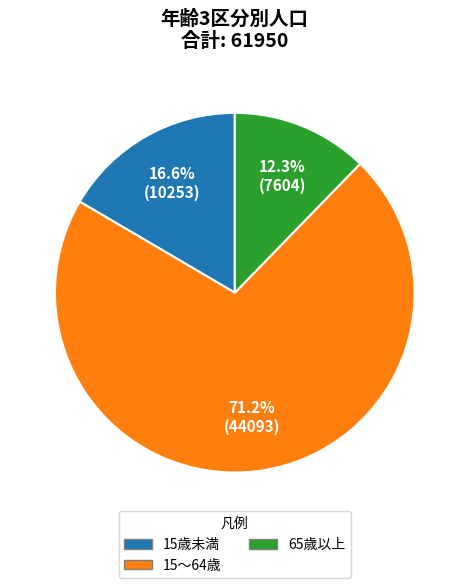

How many segments does this pie chart have?

3